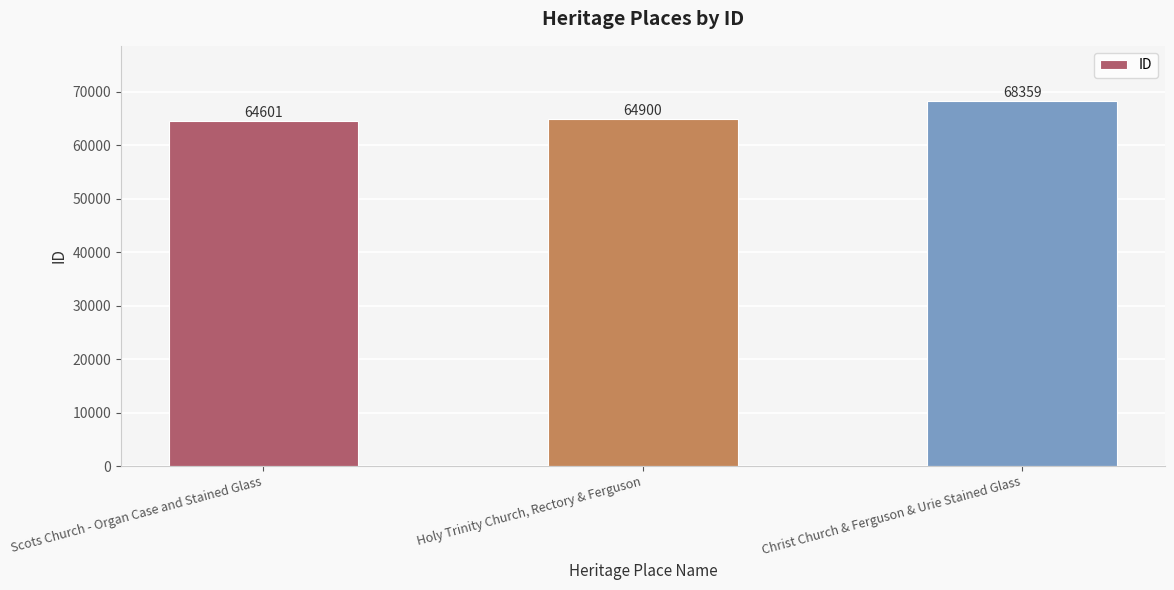

What is the difference between the maximum and minimum values?

3758